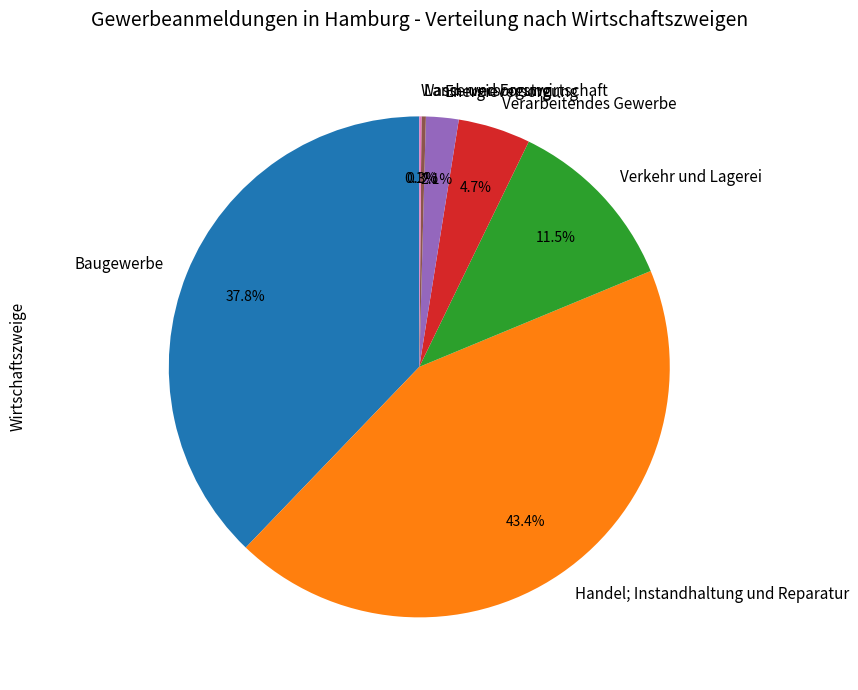

Between Baugewerbe and Verarbeitendes Gewerbe, which is larger?

Baugewerbe